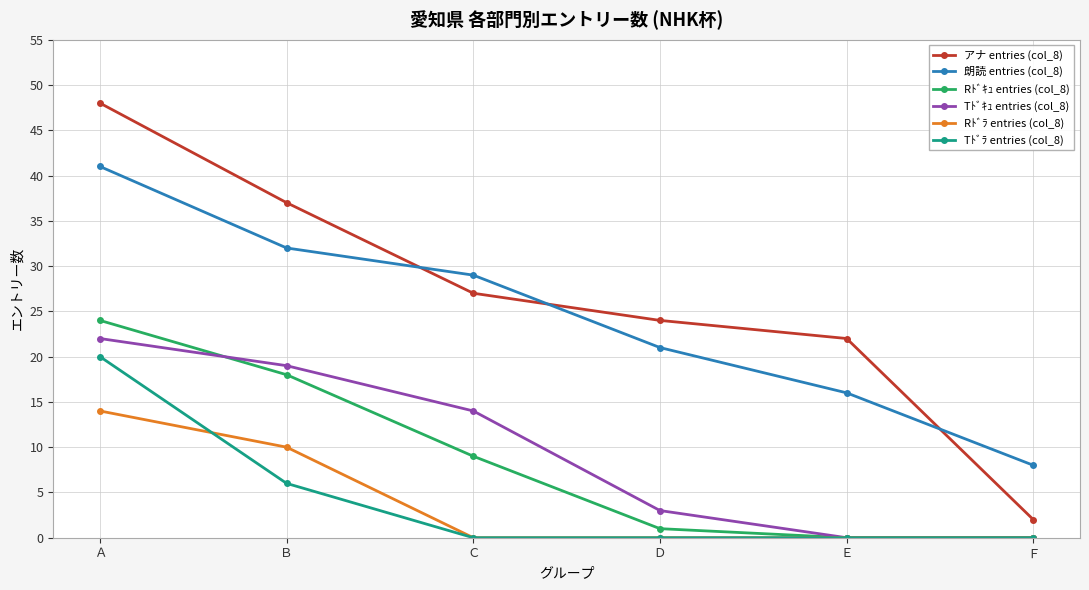

Reading left to right, what are all the values shown in this chart?

アナ entries (col_8): 48	37	27	24	22	2
朗読 entries (col_8): 41	32	29	21	16	8
Rﾄﾞｷｭ entries (col_8): 24	18	9	1	0	0
Tﾄﾞｷｭ entries (col_8): 22	19	14	3	0	0
Rﾄﾞﾗ entries (col_8): 14	10	0	0	0	0
Tﾄﾞﾗ entries (col_8): 20	6	0	0	0	0